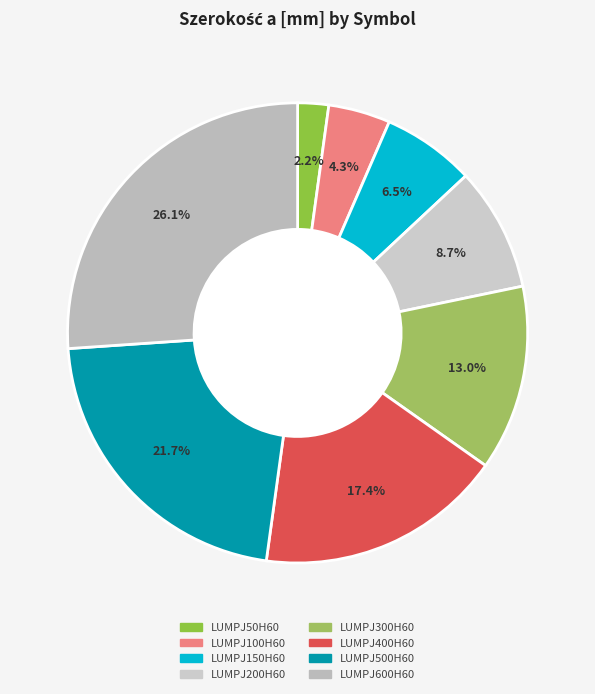

To the nearest percent, what portion does LUMPJ400H60 represent?

17%